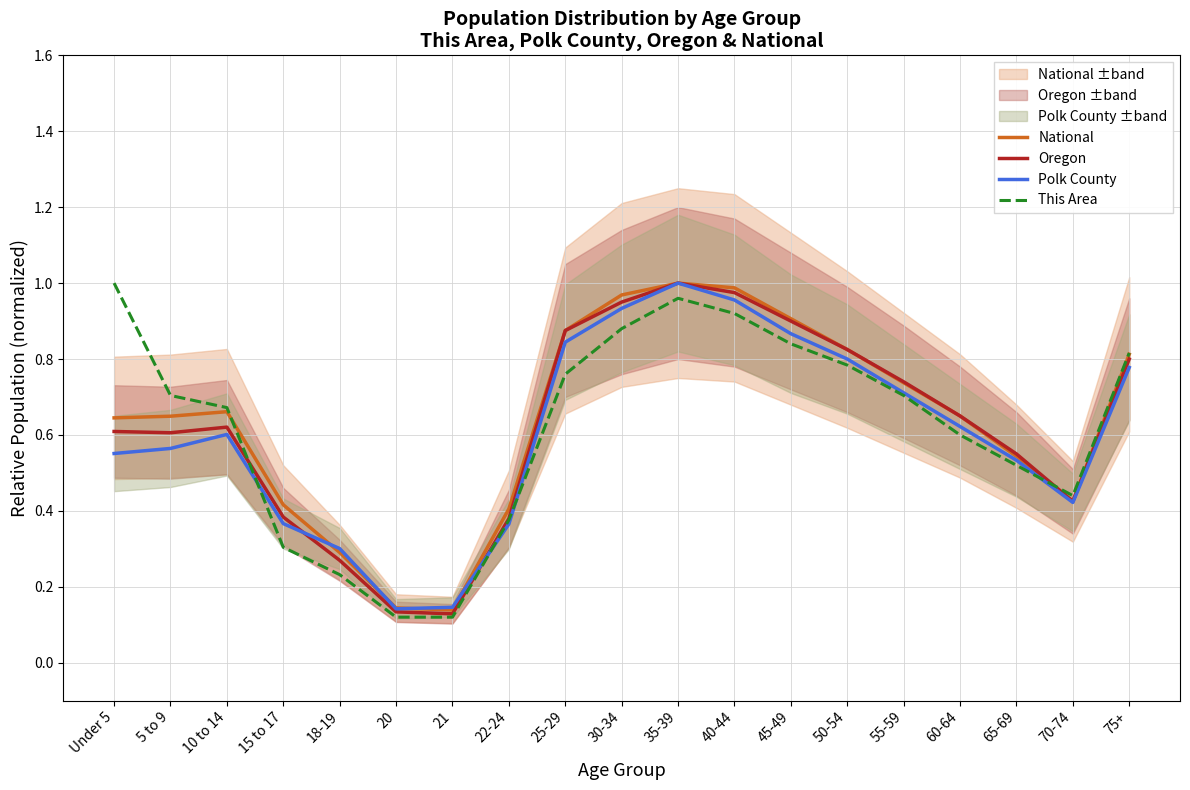

How many lines are shown in the chart?

4